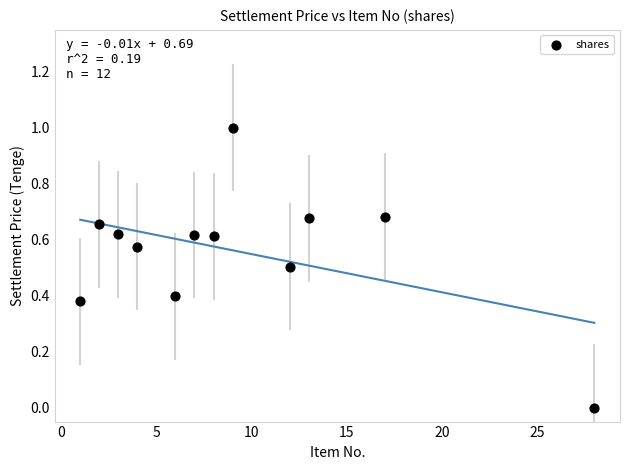

What is the average X value?

9.2